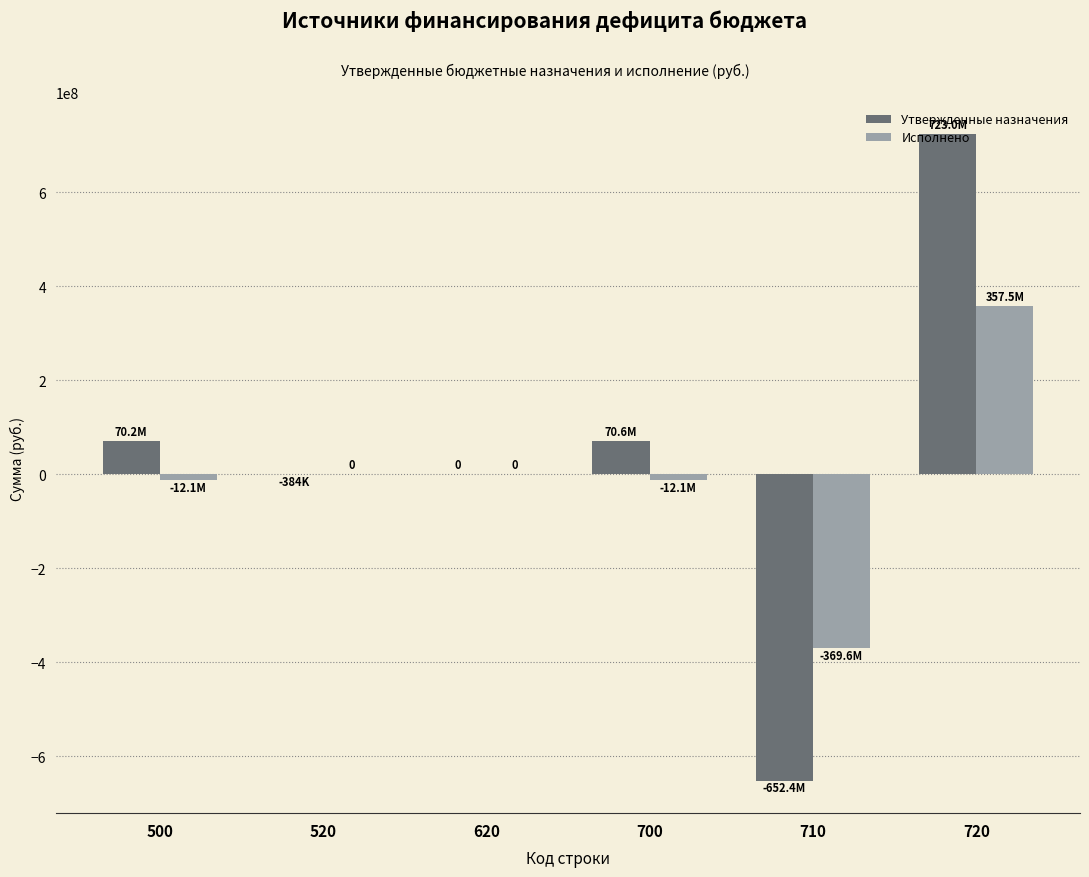

At which category is the sum across all series the highest?

720